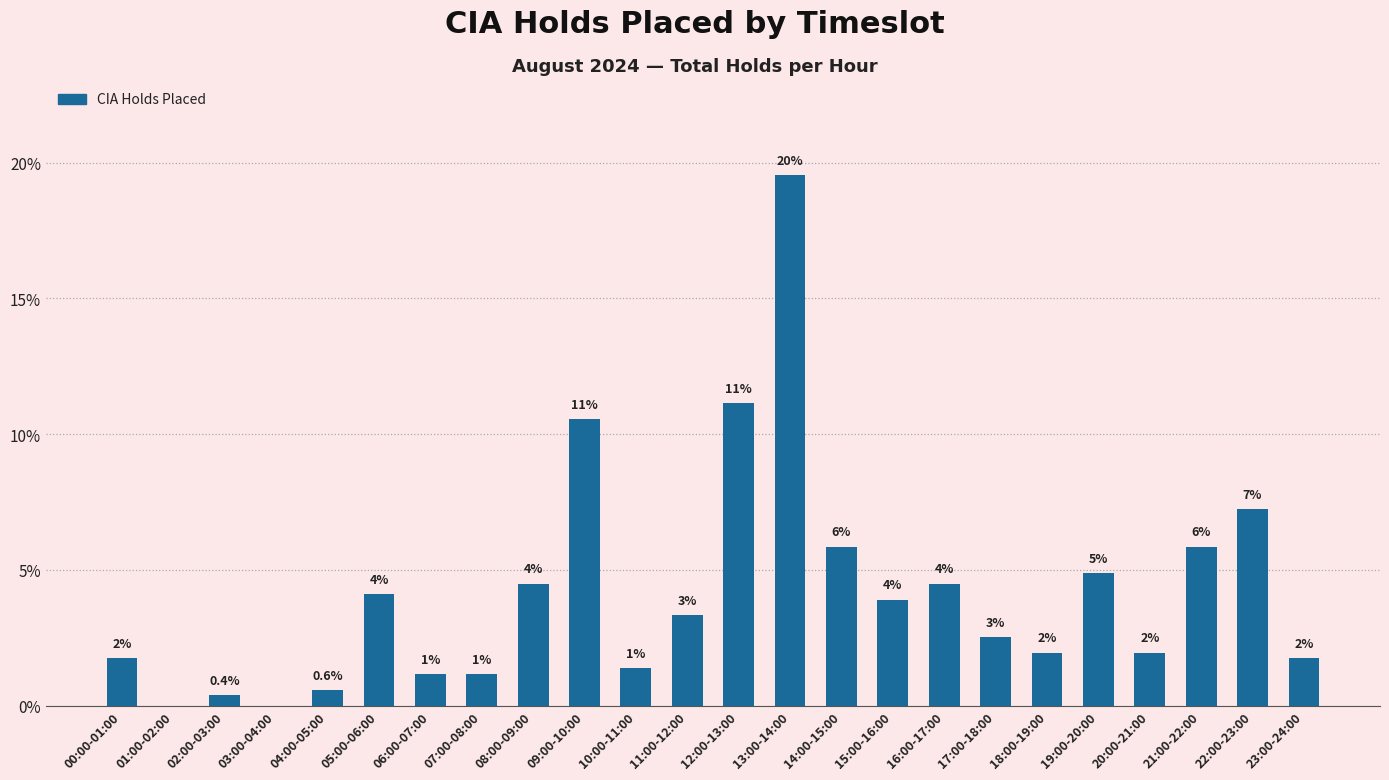

What is the approximate value at 22:00-23:00?

7.2